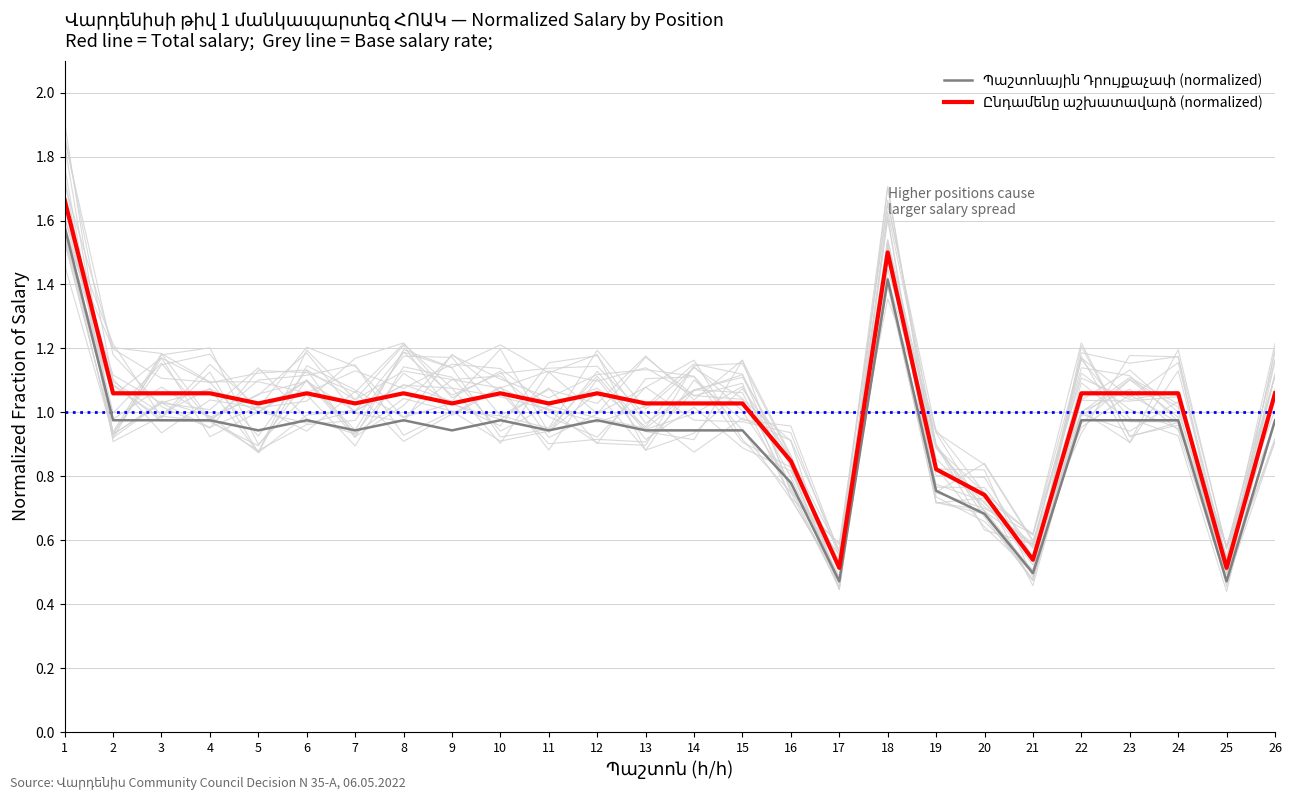

Reading left to right, extract all data points from this chart.

Պաշտոնային Դրույքաչափ (normalized): 1=1.6	2=1.0	3=1.0	4=1.0	5=0.9	6=1.0	7=0.9	8=1.0	9=0.9	10=1.0	11=0.9	12=1.0	13=0.9	14=0.9	15=0.9	16=0.8	17=0.5	18=1.4	19=0.8	20=0.7	21=0.5	22=1.0	23=1.0	24=1.0	25=0.5	26=1.0
Ընդամենը աշխատավարձ (normalized): 1=1.7	2=1.1	3=1.1	4=1.1	5=1.0	6=1.1	7=1.0	8=1.1	9=1.0	10=1.1	11=1.0	12=1.1	13=1.0	14=1.0	15=1.0	16=0.8	17=0.5	18=1.5	19=0.8	20=0.7	21=0.5	22=1.1	23=1.1	24=1.1	25=0.5	26=1.1